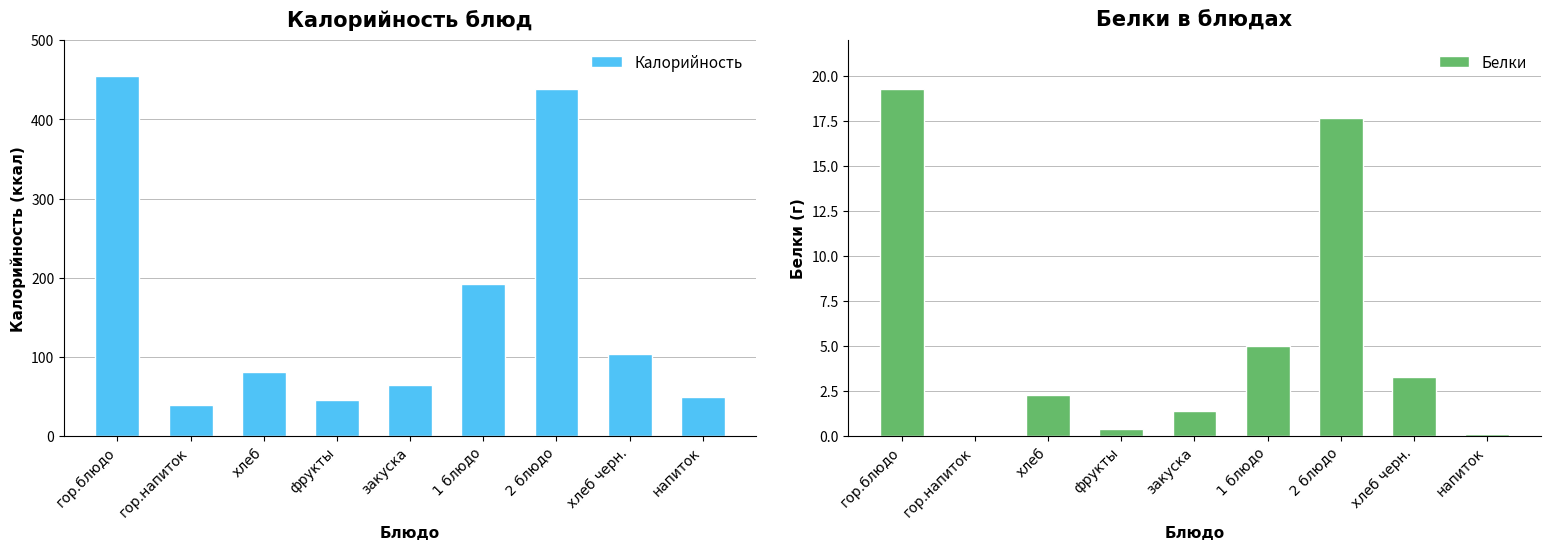

Is it true that Калорийность equals 80.9 at хлеб?

True